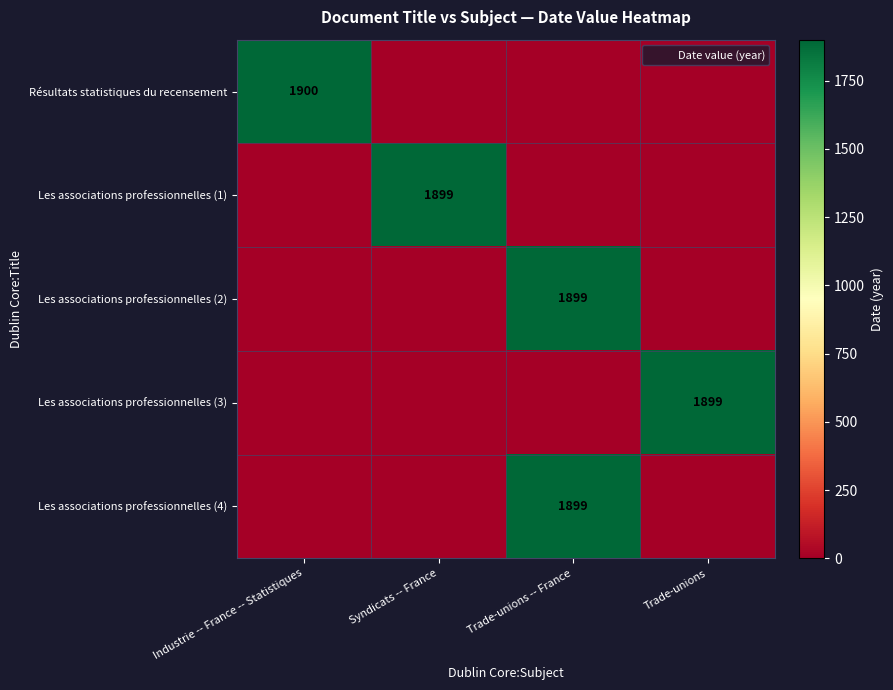

How many values in Les associations professionnelles (4) are above zero?

1